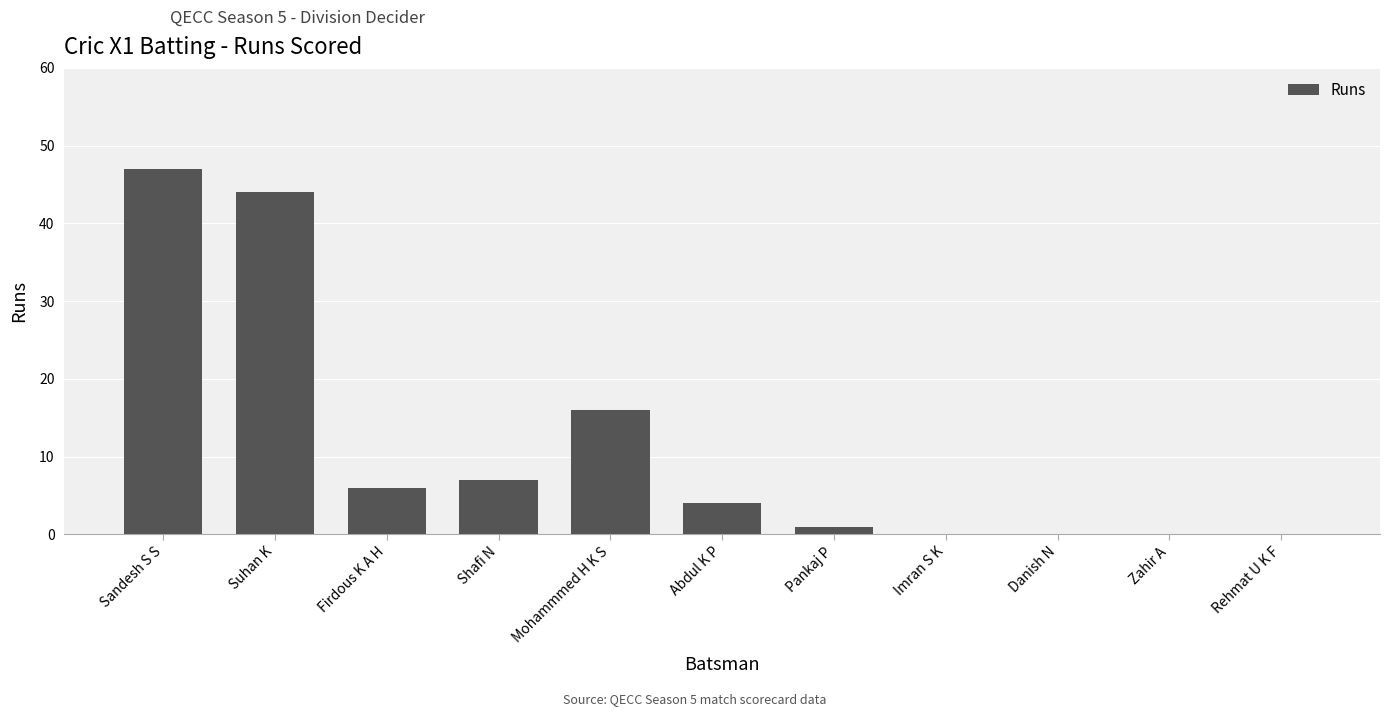

Reading left to right, transcribe all the data shown in this chart.

47	44	6	7	16	4	1	0	0	0	0